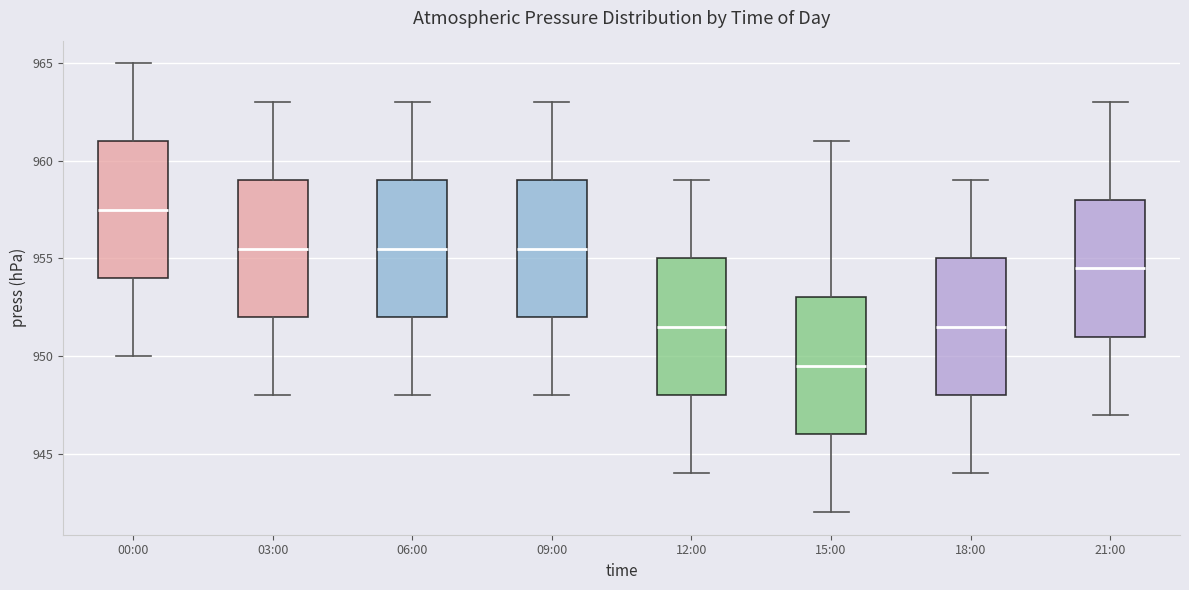

Reading left to right, read every box against the y-axis: the position of its median line, the range the box covers, and the ends of its whiskers. The values are not printed on the chart, so give them approximately, as read against the axis.

00:00: median 957.5, box 954.0 to 961.0, whiskers 950.0 to 965.0
03:00: median 955.5, box 952.0 to 959.0, whiskers 948.0 to 963.0
06:00: median 955.5, box 952.0 to 959.0, whiskers 948.0 to 963.0
09:00: median 955.5, box 952.0 to 959.0, whiskers 948.0 to 963.0
12:00: median 951.5, box 948.0 to 955.0, whiskers 944.0 to 959.0
15:00: median 949.5, box 946.0 to 953.0, whiskers 942.0 to 961.0
18:00: median 951.5, box 948.0 to 955.0, whiskers 944.0 to 959.0
21:00: median 954.5, box 951.0 to 958.0, whiskers 947.0 to 963.0